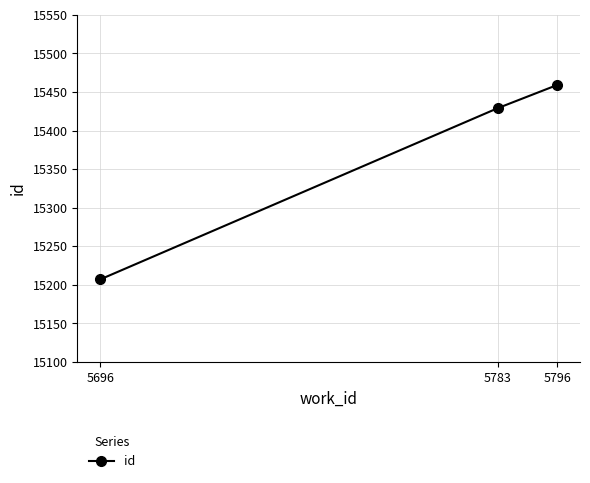

Approximately how many times larger is the value at 5696 compared to 5783?

1.0